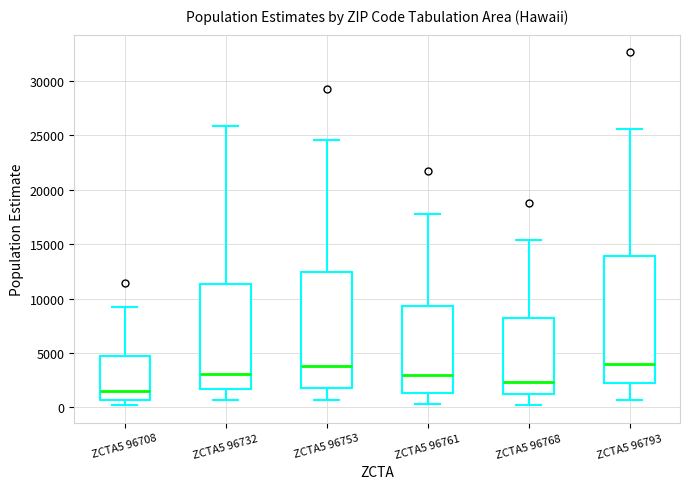

Reading left to right, read every box against the y-axis: the position of its median line, the range the box covers, and the ends of its whiskers. The values are not printed on the chart, so give them approximately, as read against the axis.

ZCTA5 96708: median 1500, box 500 to 4500, whiskers 0 to 9500
ZCTA5 96732: median 3000, box 1500 to 11500, whiskers 500 to 26000
ZCTA5 96753: median 4000, box 2000 to 12500, whiskers 500 to 24500
ZCTA5 96761: median 3000, box 1500 to 9500, whiskers 500 to 18000
ZCTA5 96768: median 2500, box 1000 to 8000, whiskers 0 to 15500
ZCTA5 96793: median 4000, box 2000 to 14000, whiskers 500 to 25500